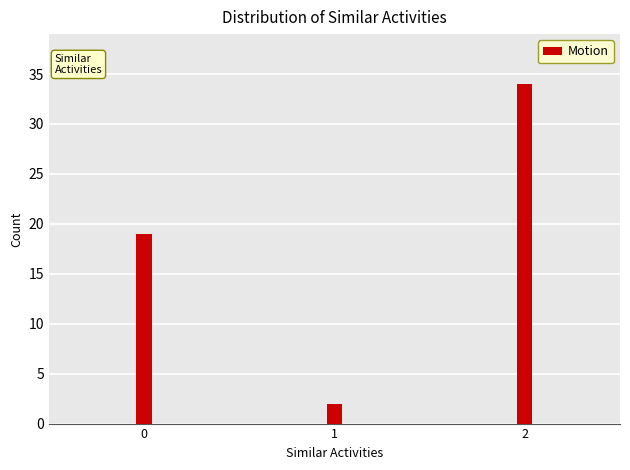

Reading left to right, extract all data points from this chart.

19	2	34